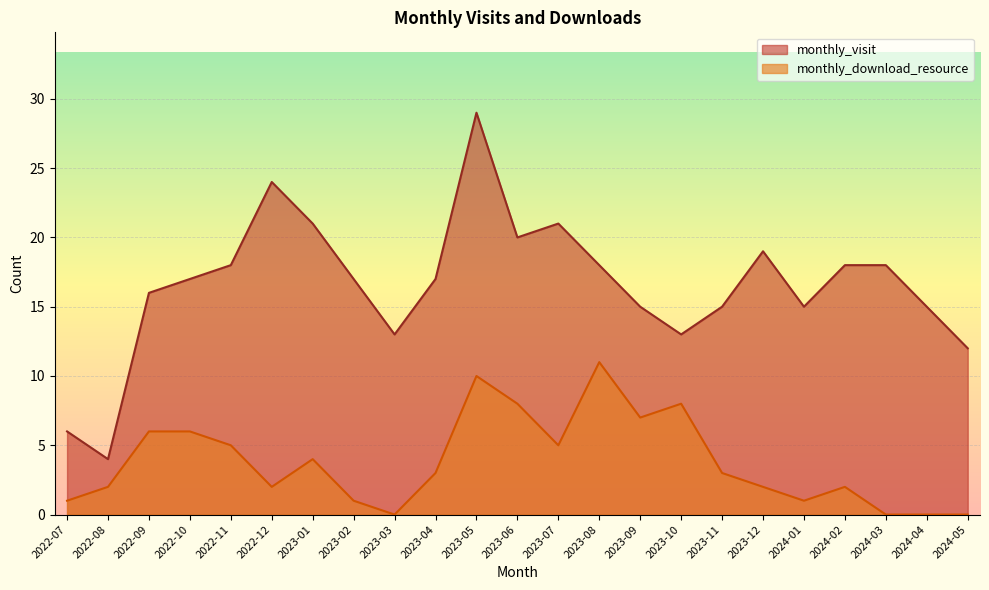

Which category has the highest value in the monthly_visit series?

2023-05